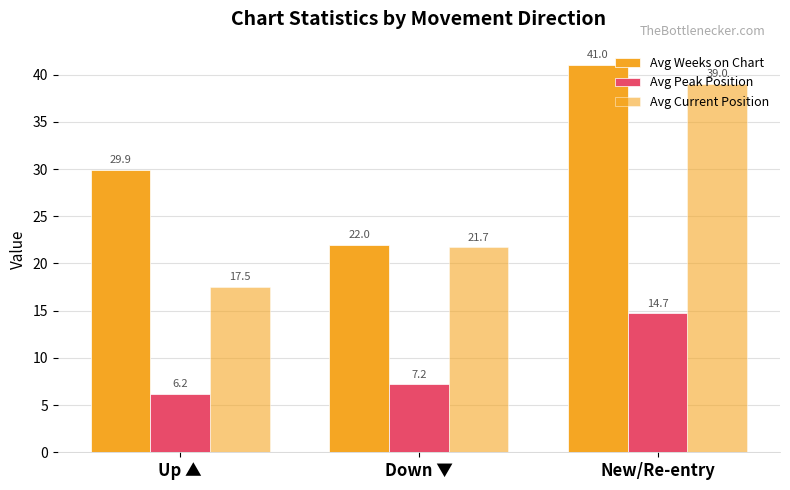

What is the sum of the Avg Current Position values at Up ▲ and New/Re-entry?

56.5